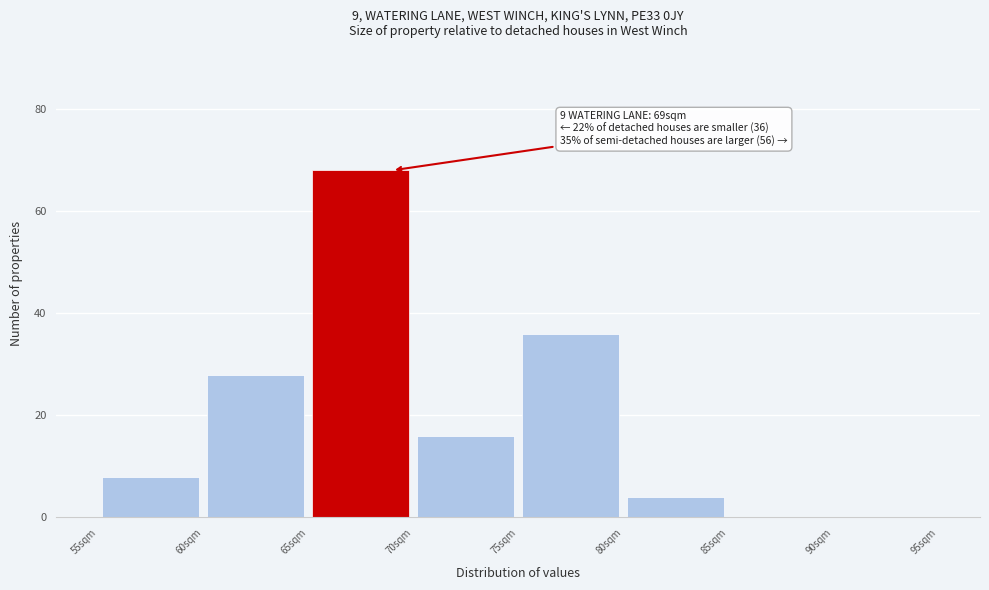

Which range on the x-axis has the tallest bar?

65 to 70